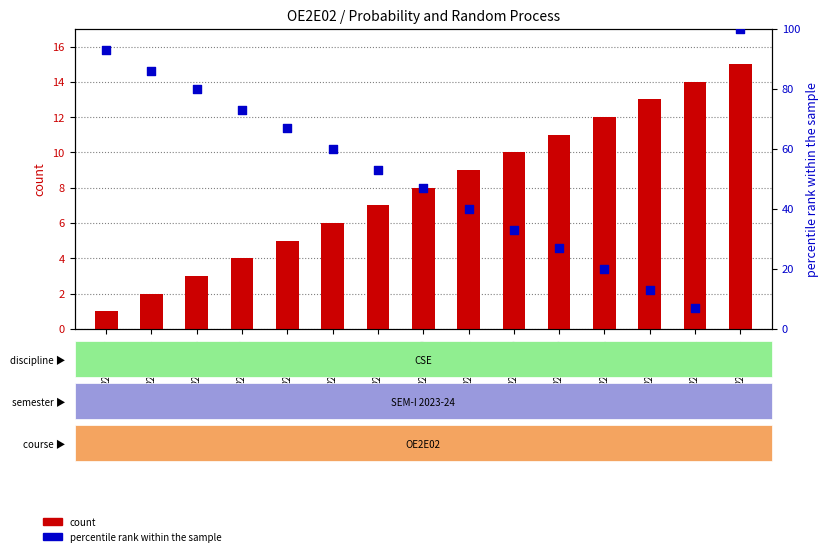

What are all the series names shown in the legend?

count, percentile rank within the sample